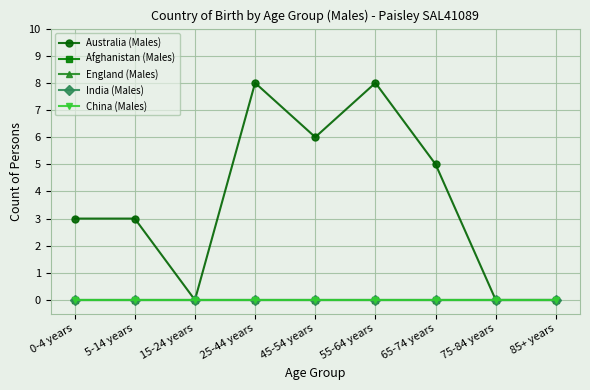

Does the chart have visible grid lines?

Yes